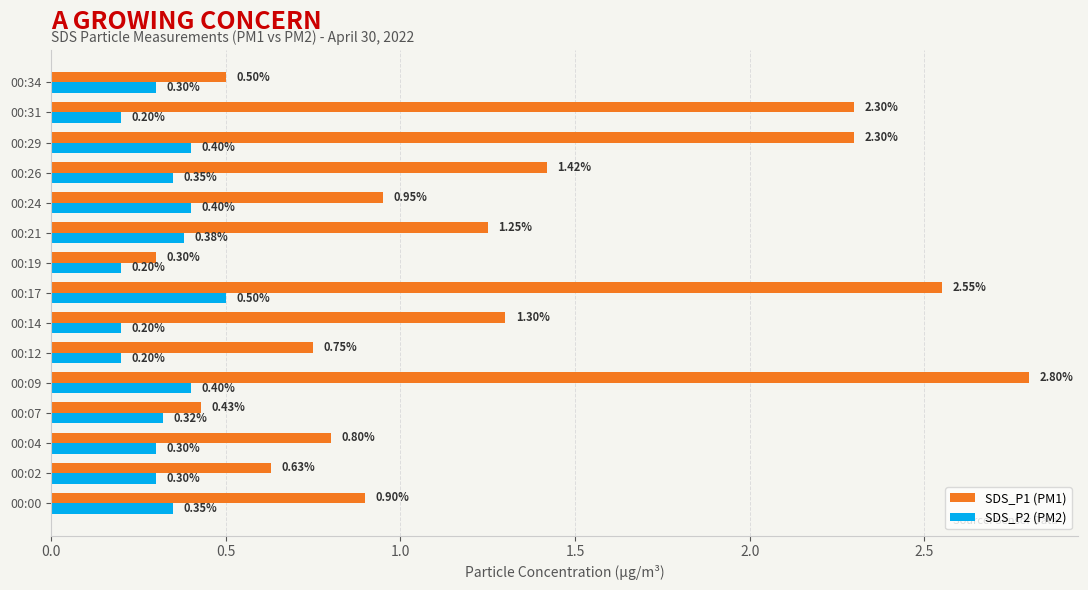

What are all the series names shown in the legend?

SDS_P1 (PM1), SDS_P2 (PM2)